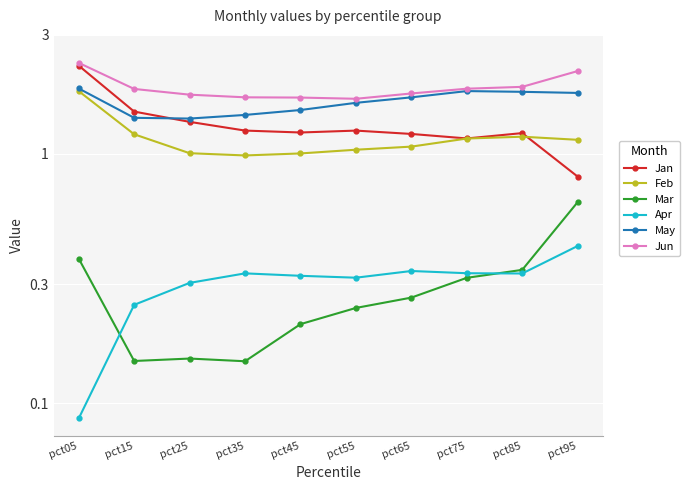

What is the difference between the maximum and second lowest values in the Apr series?

0.2